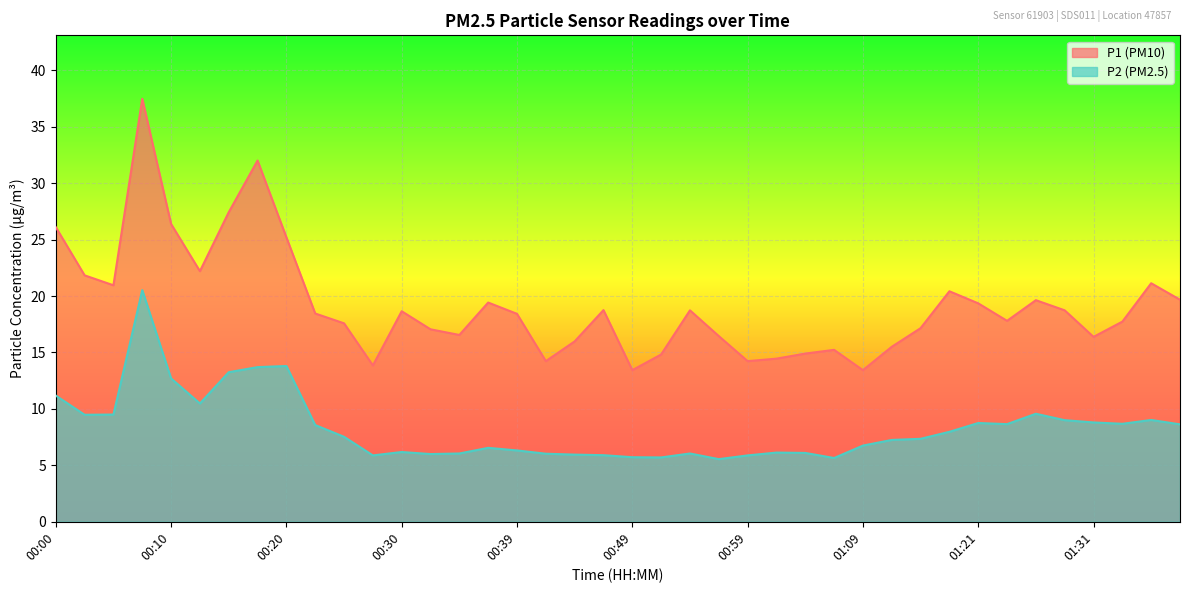

What is the maximum value for P2?

20.5